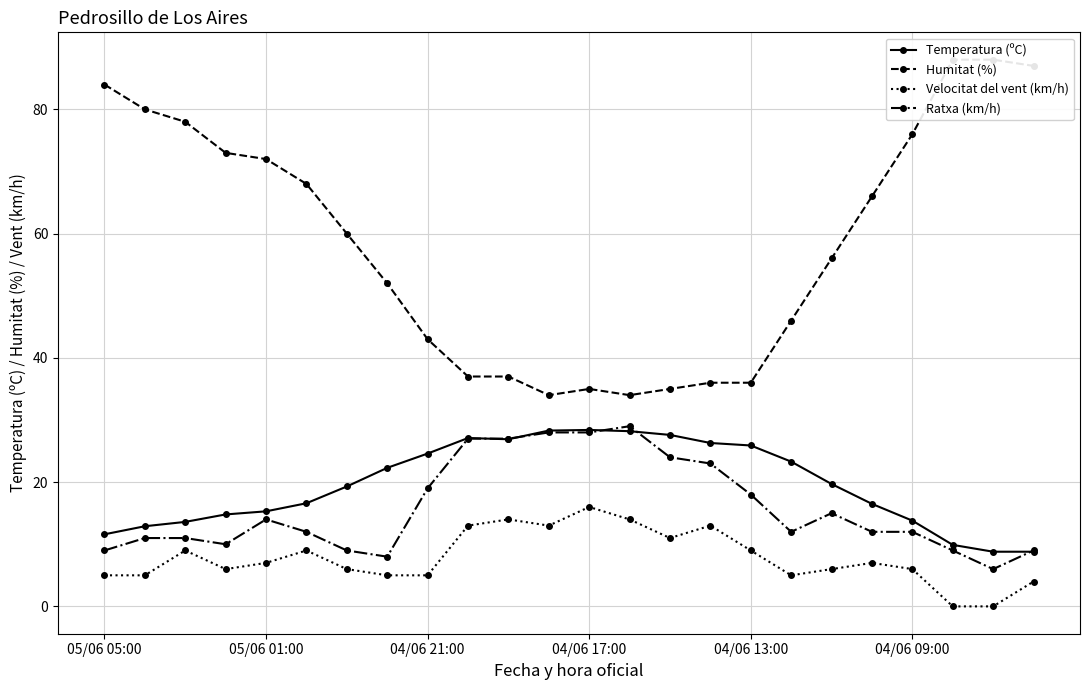

True or false: Ratxa (km/h) and Velocitat del vent (km/h) intersect in this chart.

False